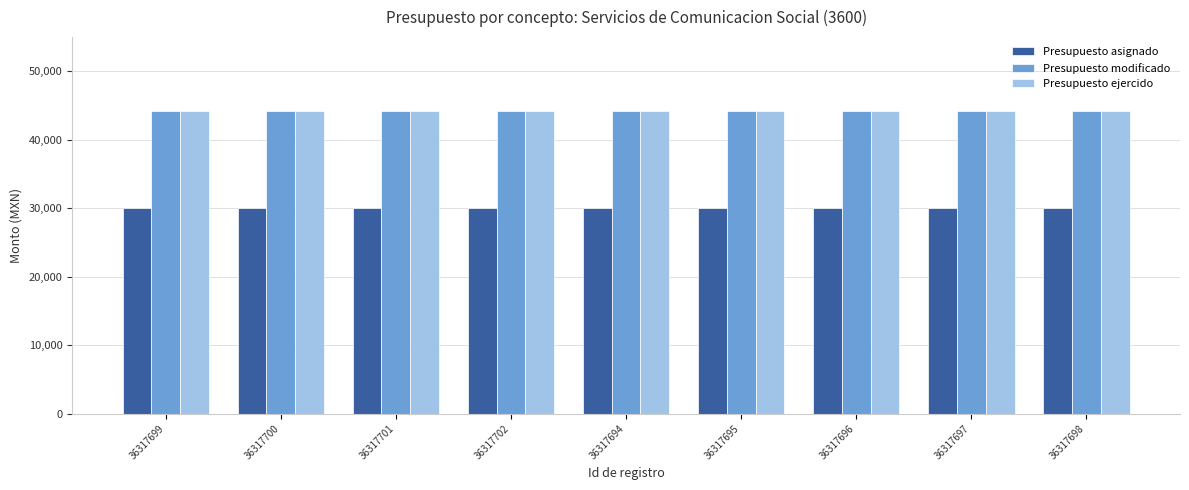

Is it true that Presupuesto modificado equals 61069.9 at 36317696?

False